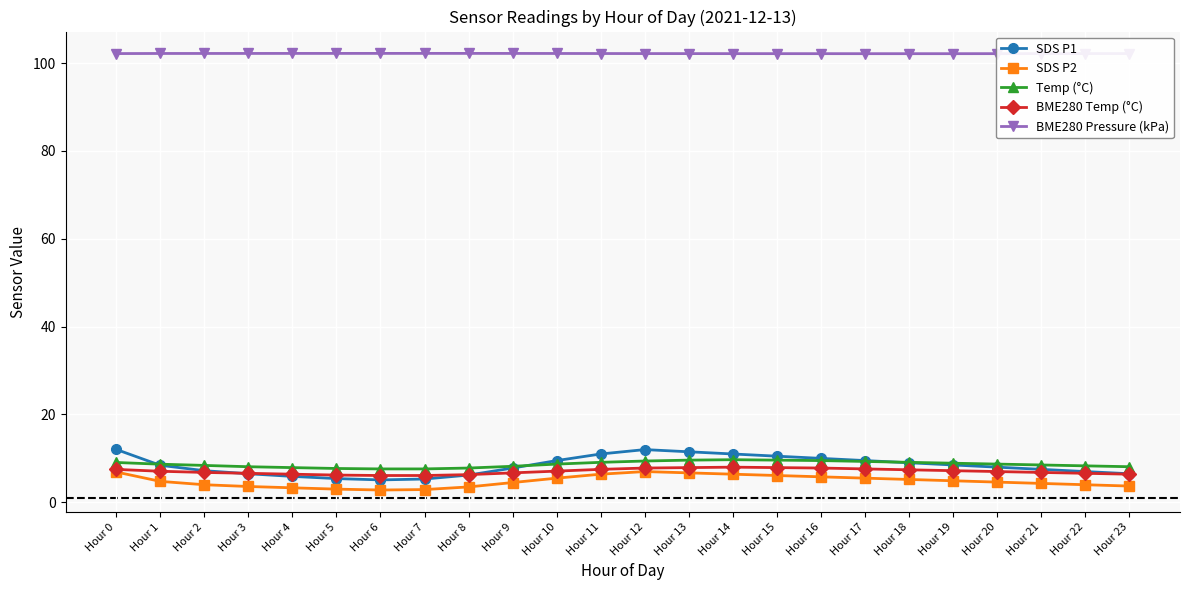

What is the minimum value shown in the chart?

2.8